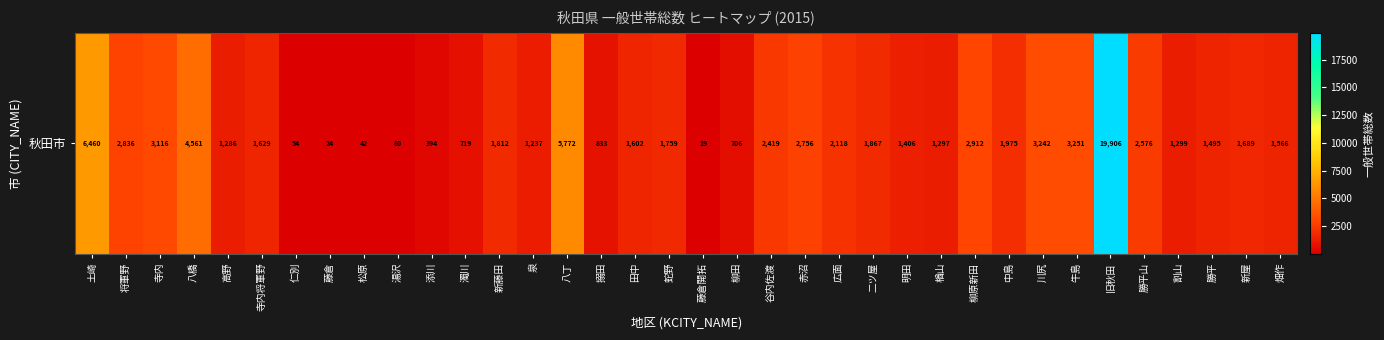

What value does the data have at 勝平山?

2576